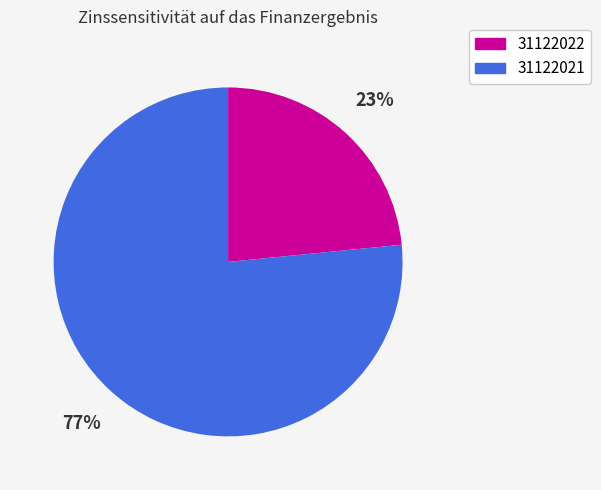

To the nearest percent, what is the combined percentage of 31122021 and 31122022?

100%